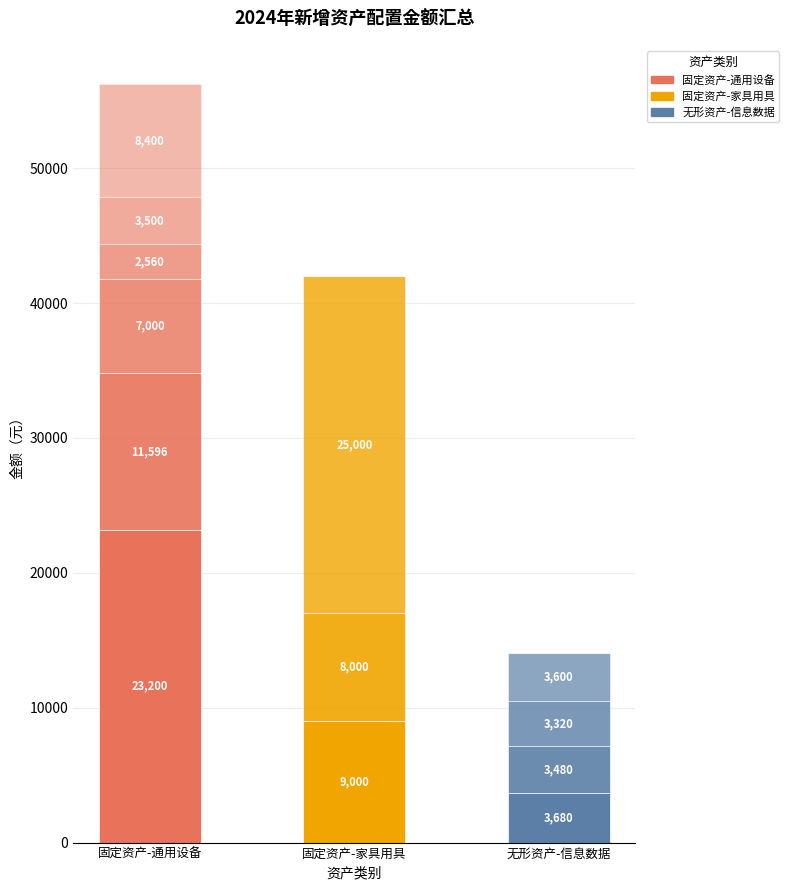

The value at 固定资产-通用设备 is 38315. True or false?

False